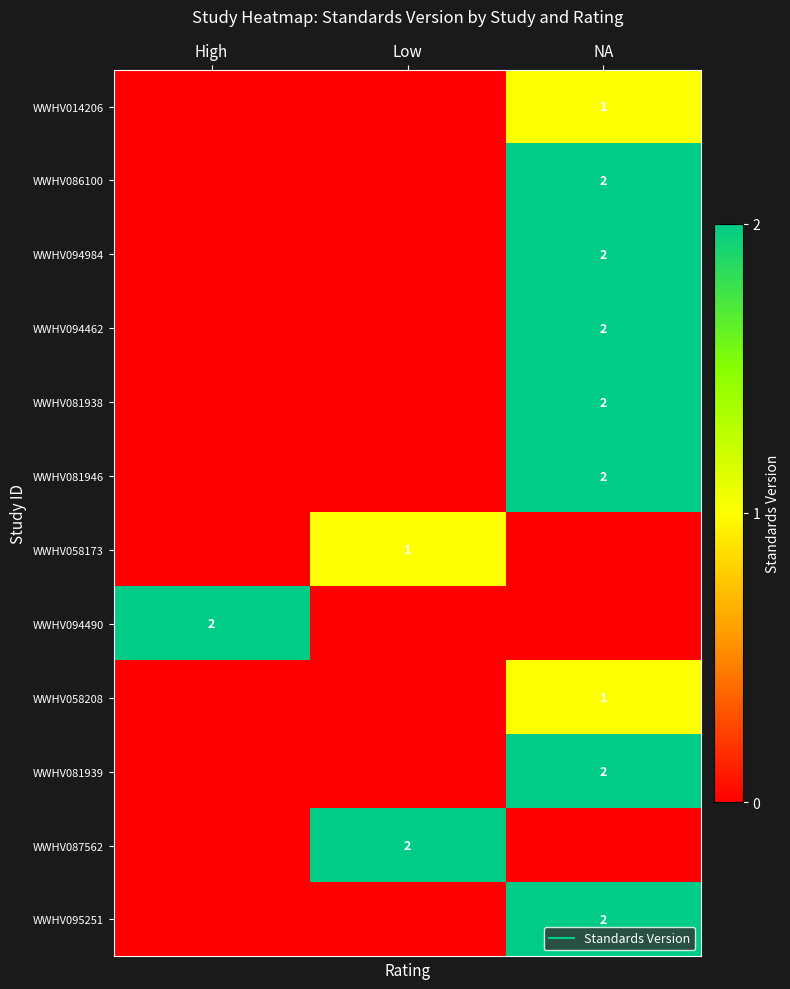

What is the total value across all series at High?

2